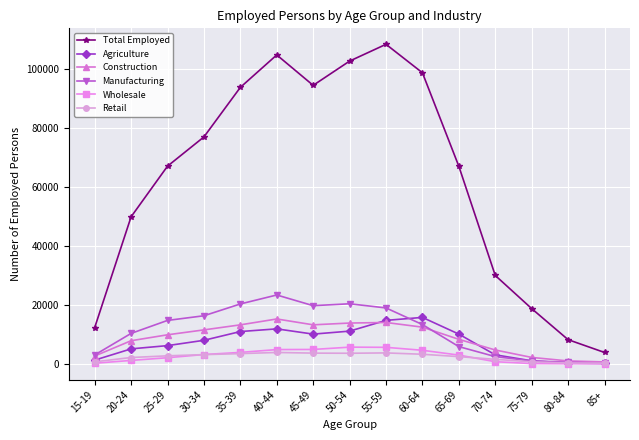

In Retail, how many points are lower than both neighbors (excluding endpoints)?

1